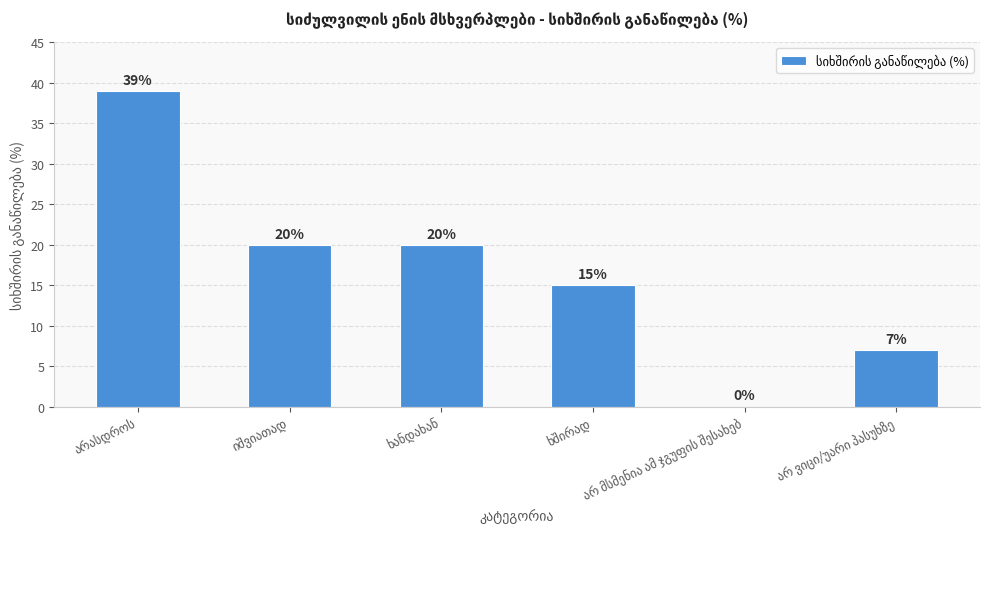

What is the greatest value displayed?

39